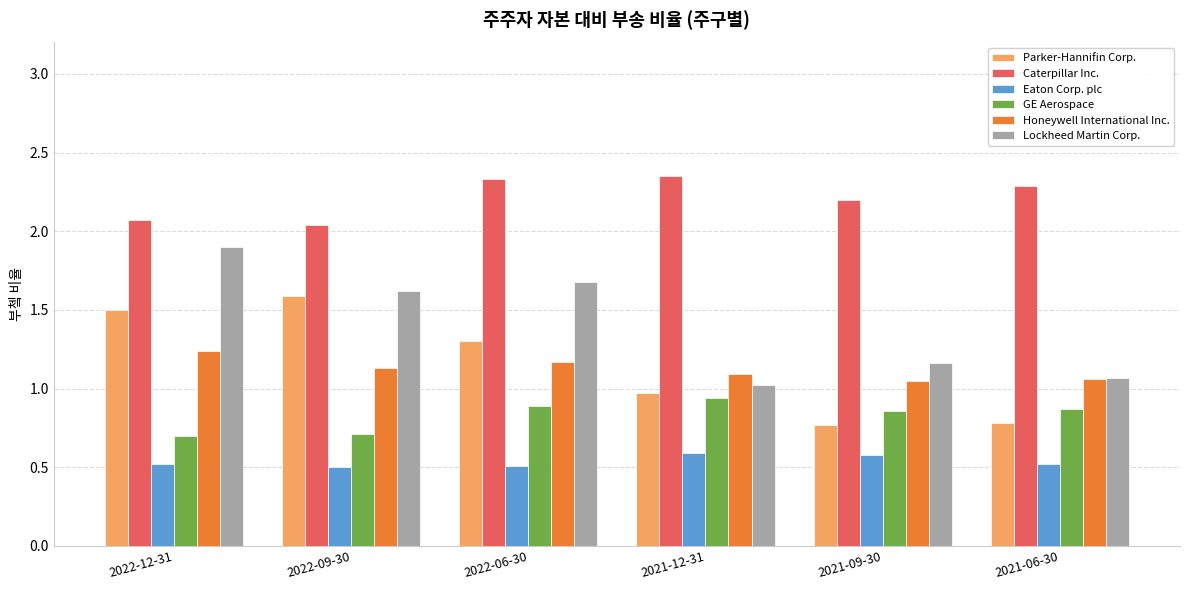

Does the chart contain stacked bars?

No